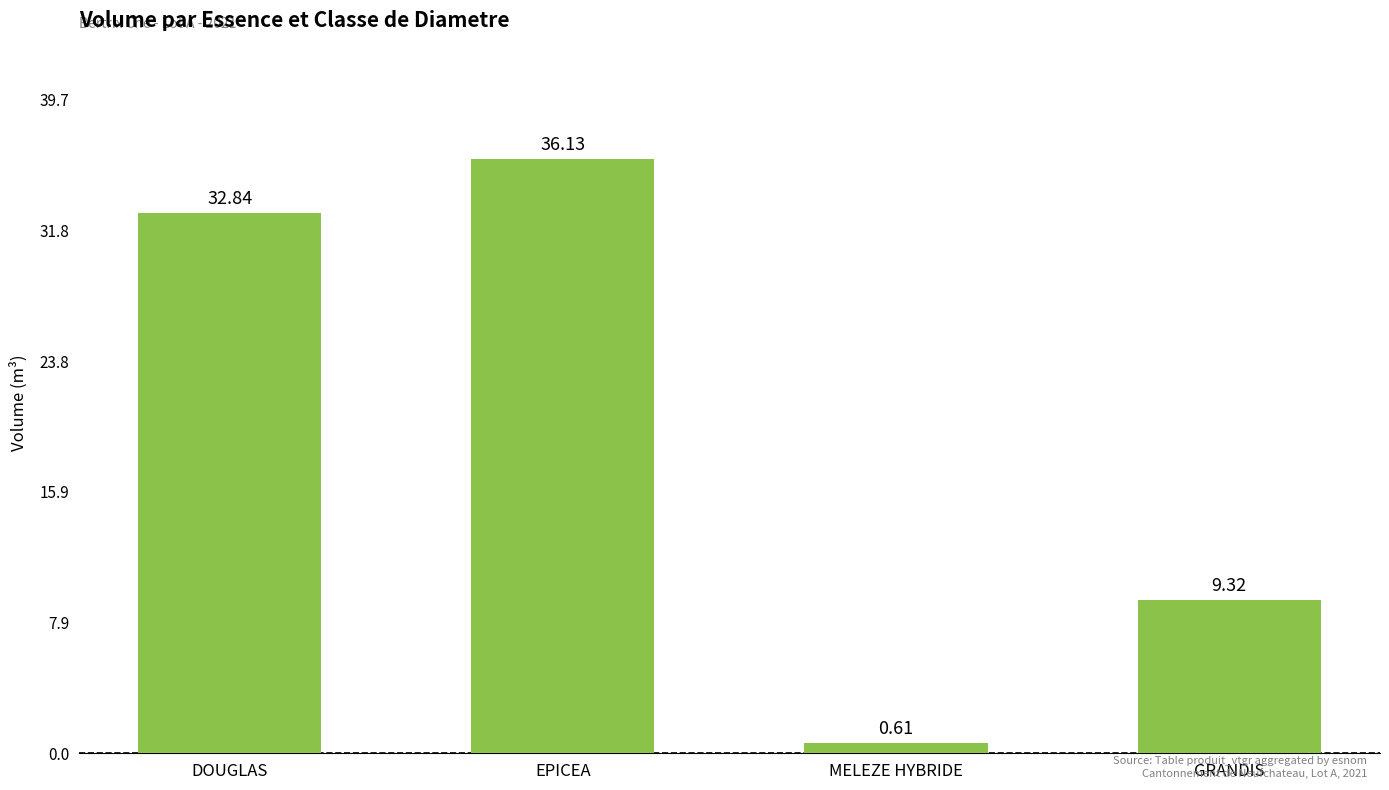

What is the label of the 2nd bar from the right?

MELEZE HYBRIDE